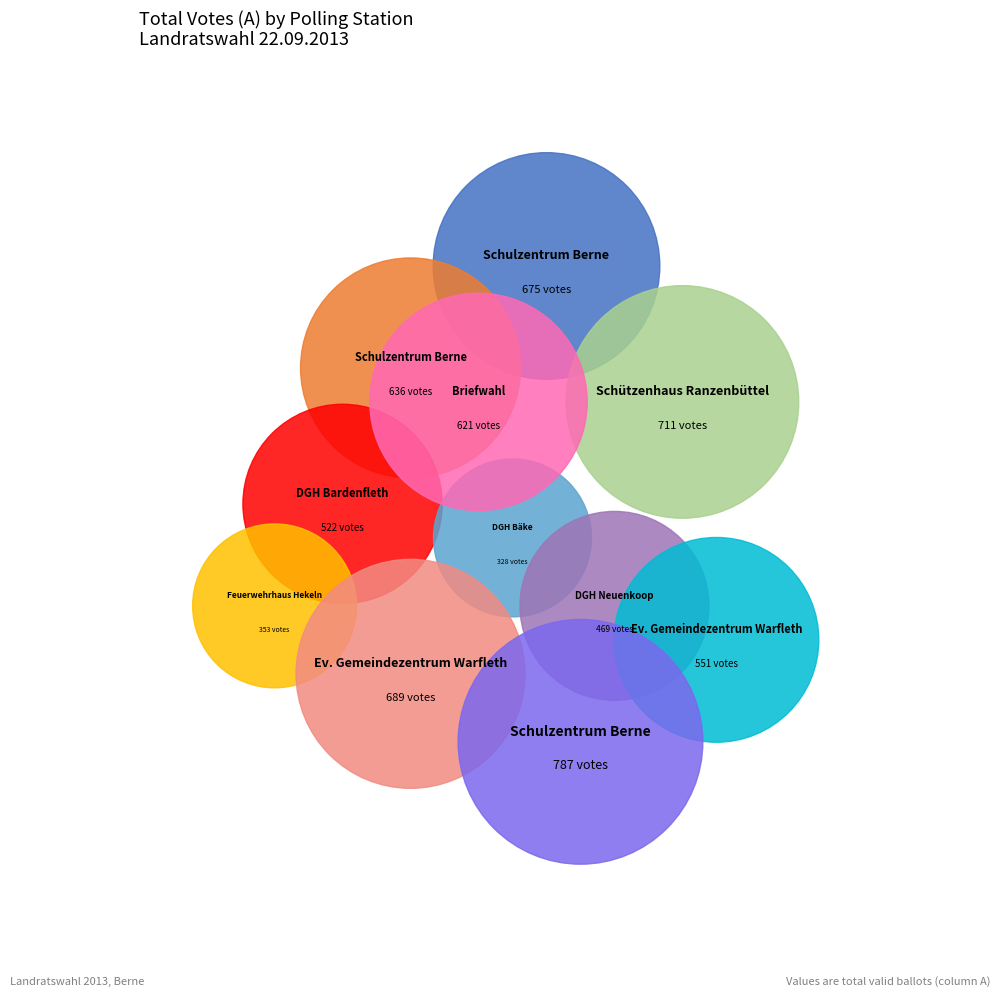

To the nearest percent, what portion does 999 Briefwahl represent?

10%